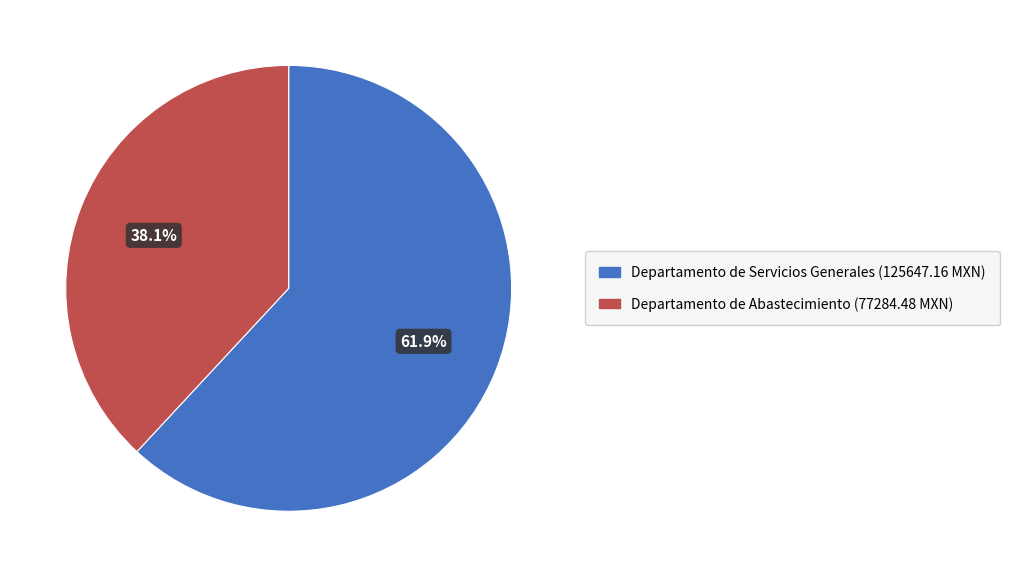

To the nearest percent, what portion does Departamento de Abastecimiento (77284.48 MXN) represent?

38%